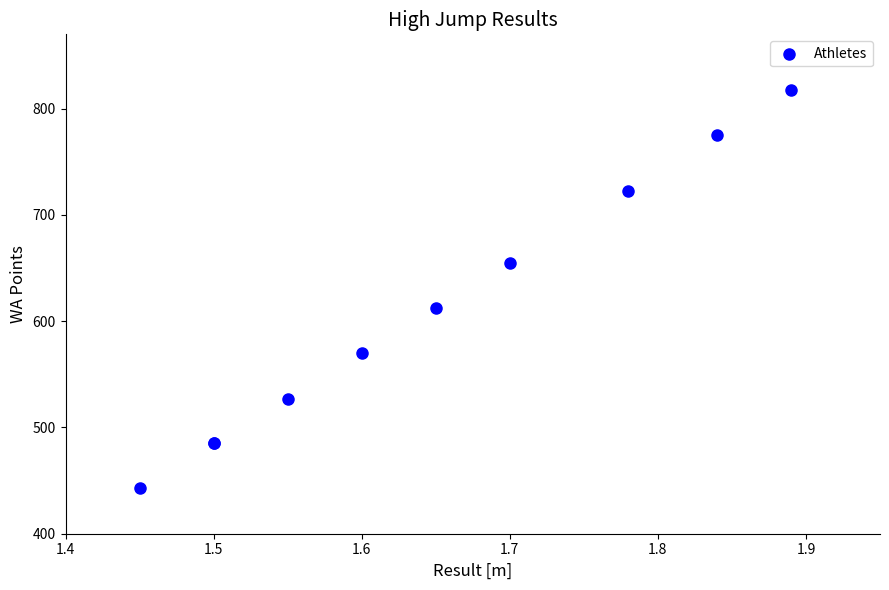

What Y value in the scatter plot is closest to 630?

612